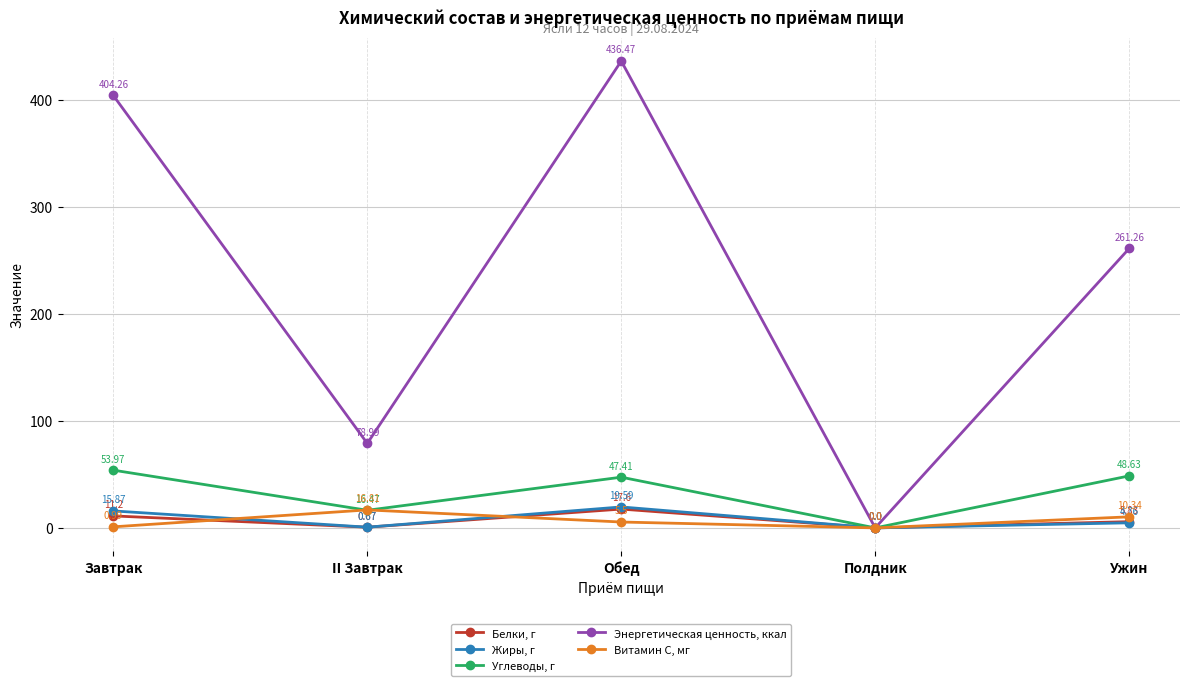

How many interior local valleys does the Жиры, г series have?

2